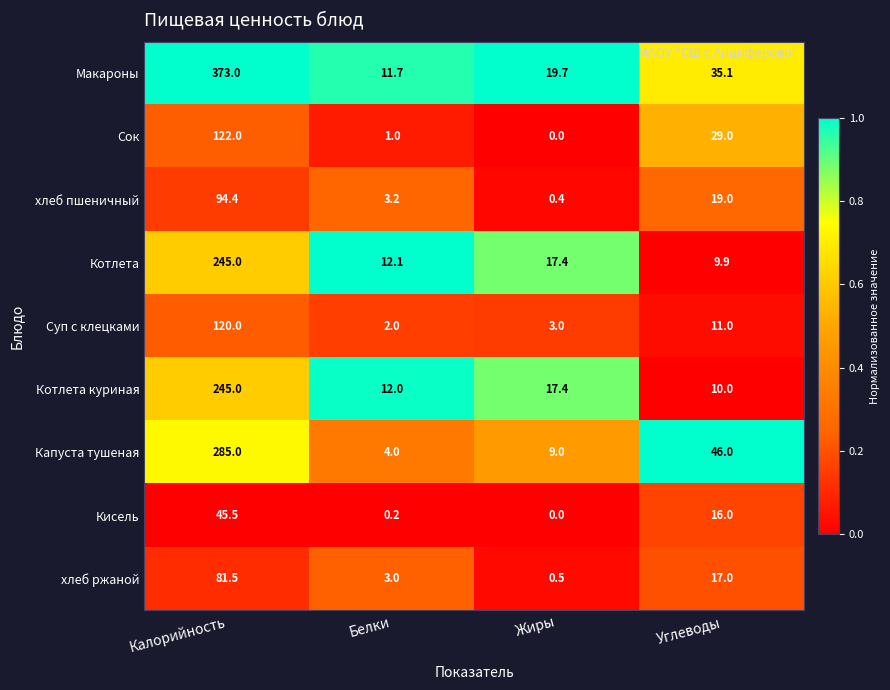

Where is хлеб пшеничный nearest to the value 47?

Углеводы